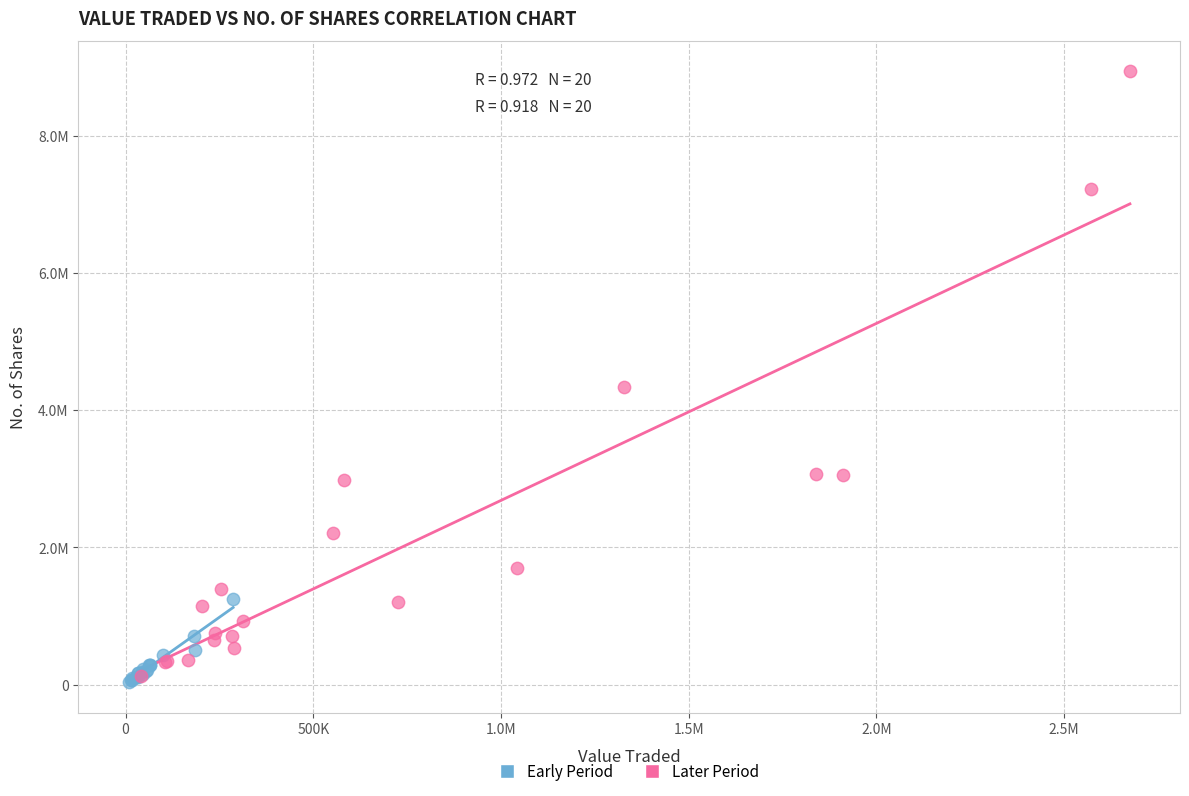

Which series reaches the minimum Y coordinate?

Early Period